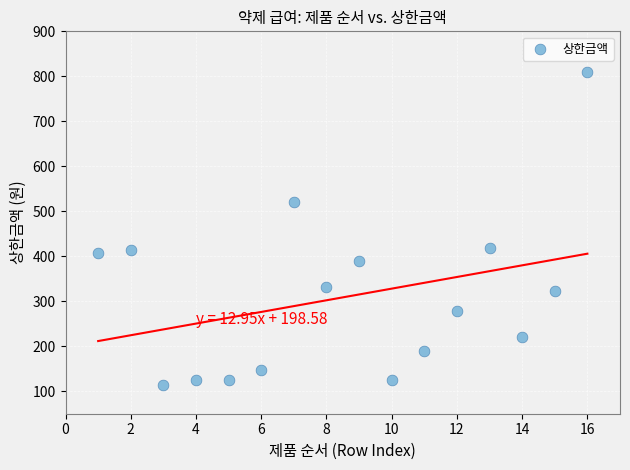

What is the range of X values (max minus min)?

15